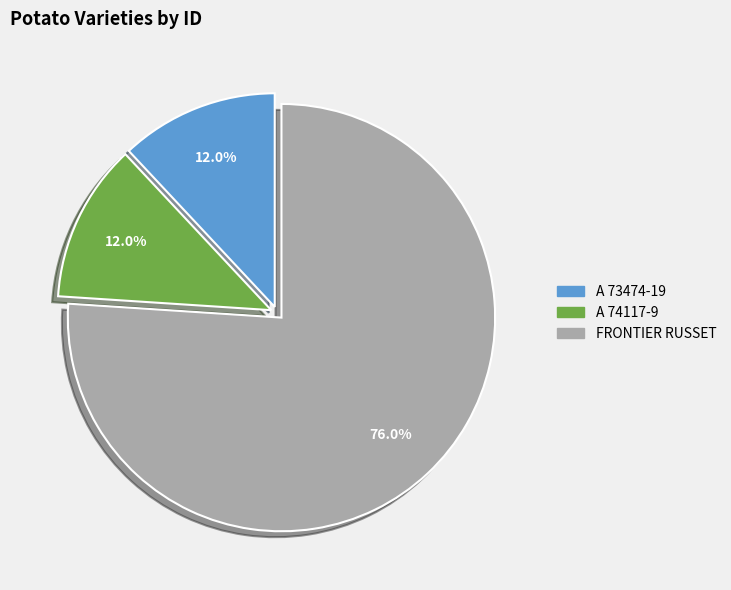

Does any single category account for the majority?

Yes